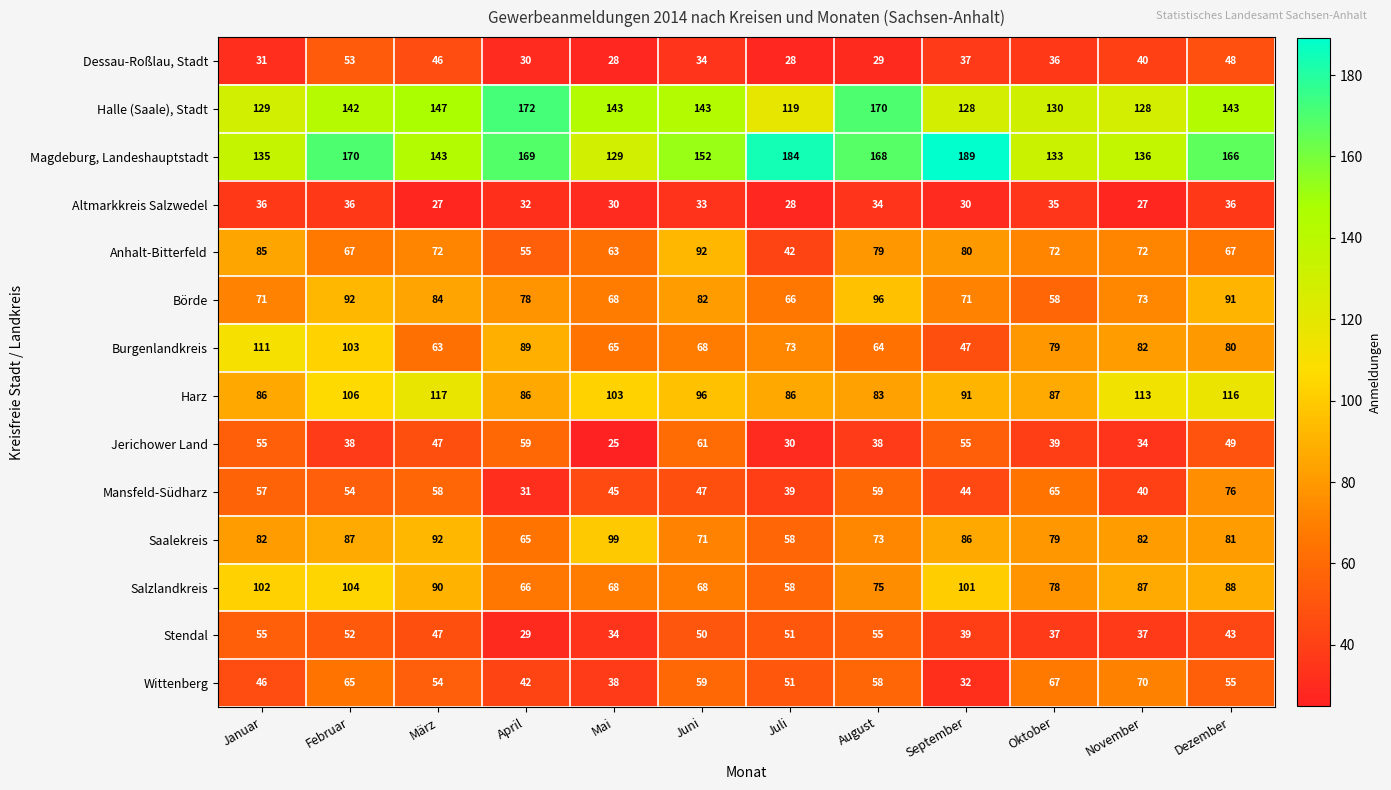

Where is Salzlandkreis nearest to the value 81?

Oktober